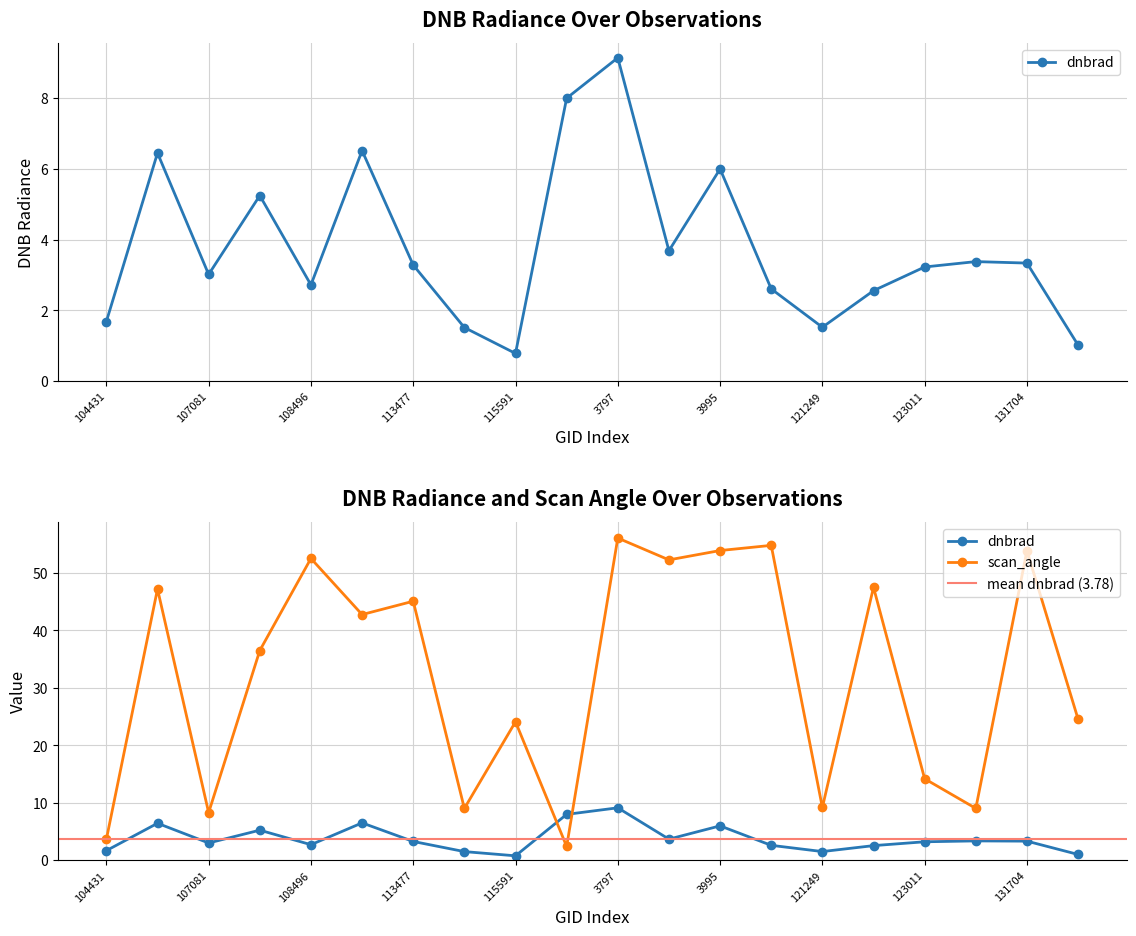

At which category is the sum across all series the highest?

3797